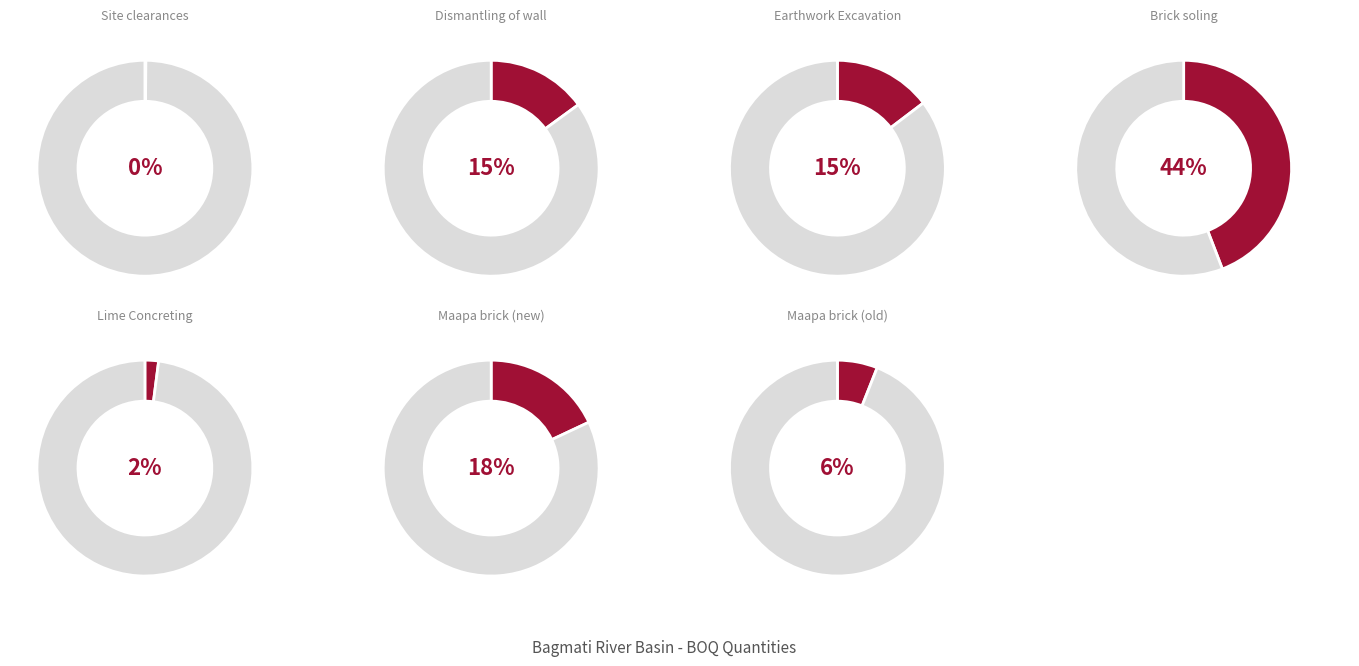

Rank the categories by value from highest to lowest.

Brick soling, Maapa brick (new), Dismantling of wall, Earthwork Excavation, Maapa brick (old), Lime Concreting, Site clearances